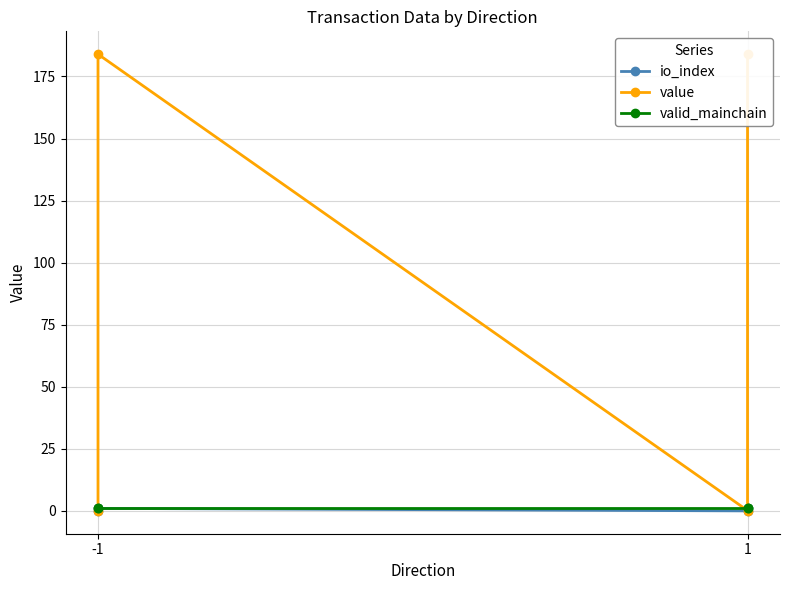

Is this an area chart (filled region under the line)?

No